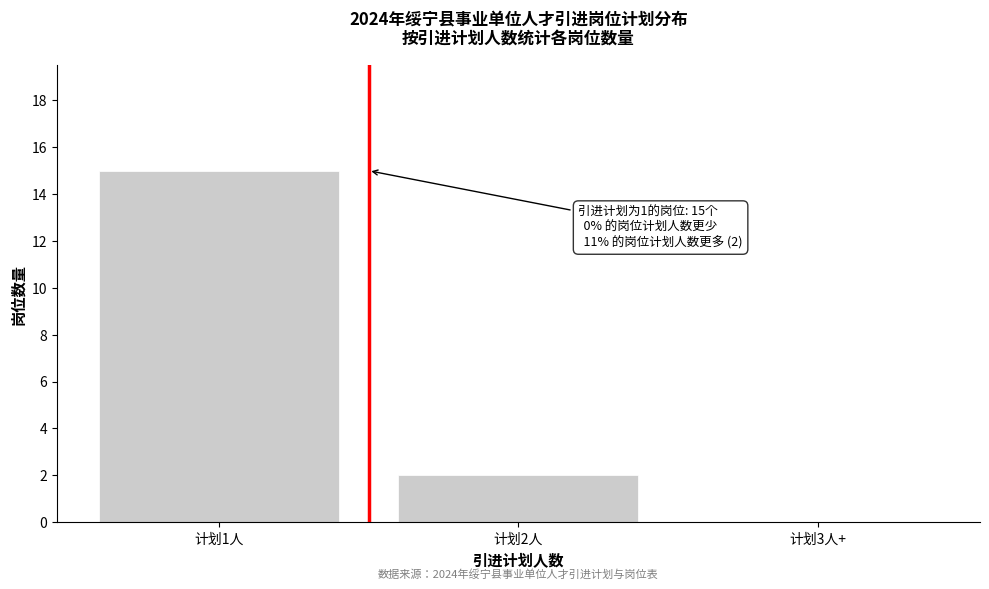

Reading left to right, transcribe all the data shown in this chart.

计划1人=15	计划2人=2	计划3人+=0